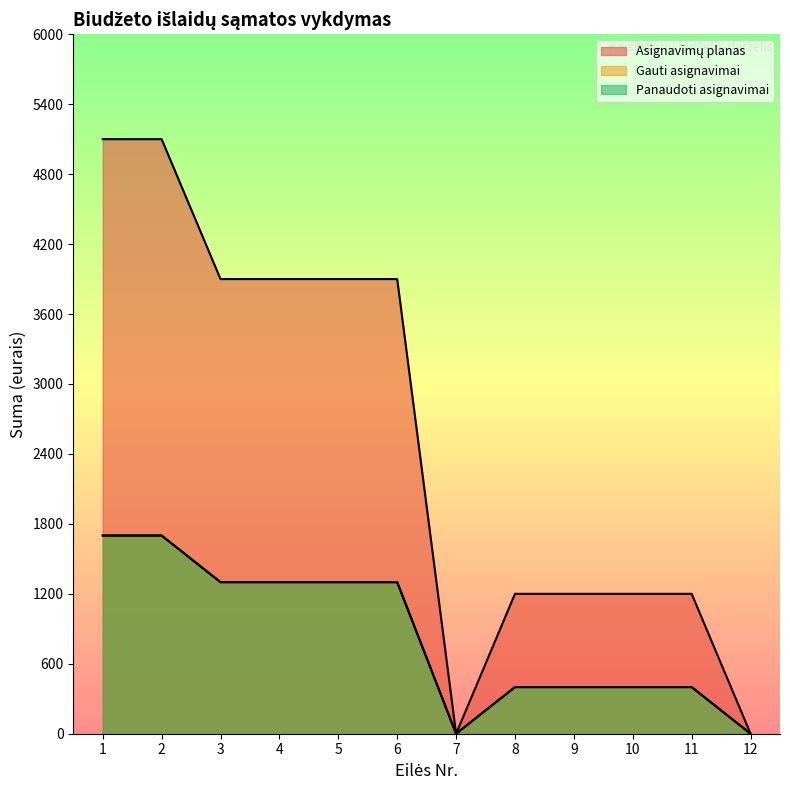

Is the value of Panaudoti asignavimai at 9 greater than the value of Asignavimų planas at 8?

No